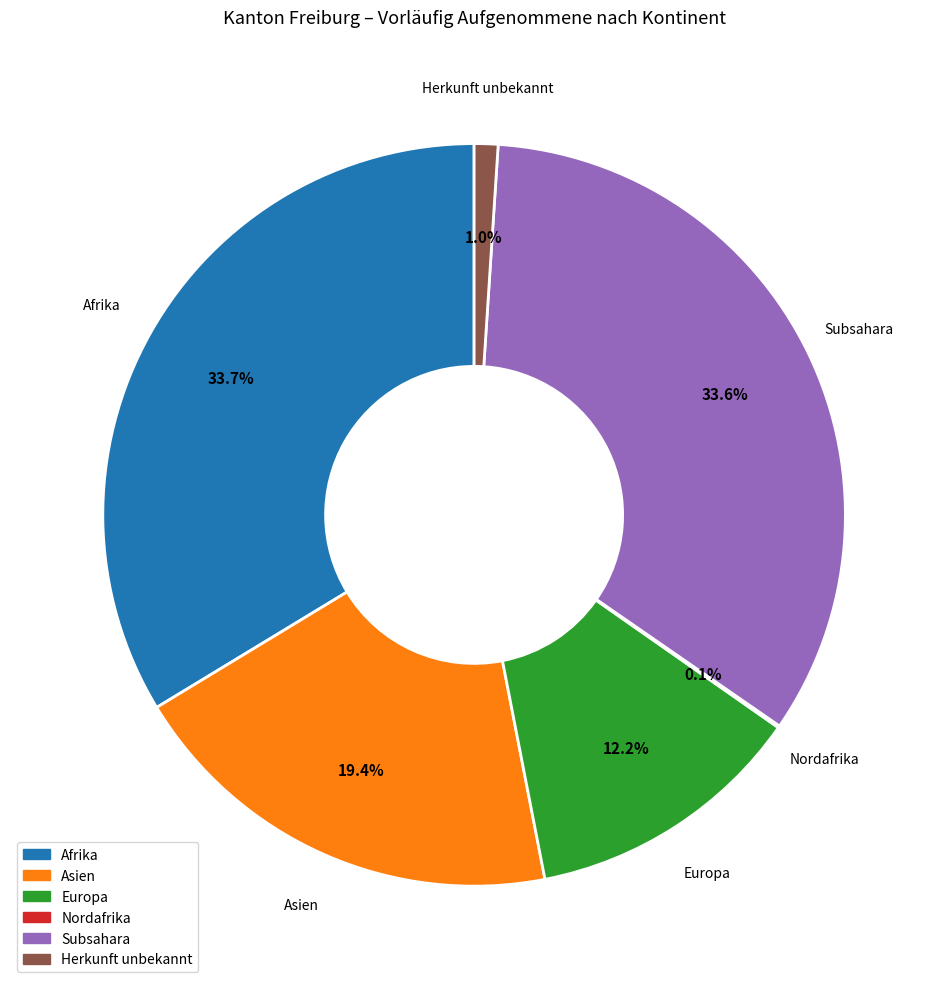

What is the total percentage of Asien and Europa?

31.6%